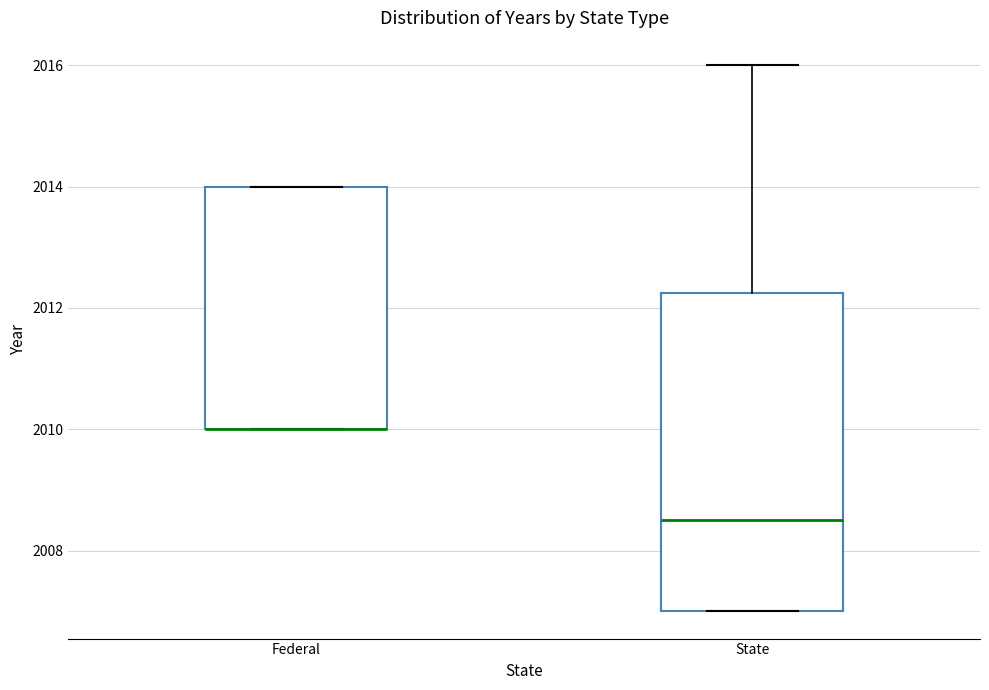

Reading left to right, read every box against the y-axis: the position of its median line, the range the box covers, and the ends of its whiskers. The values are not printed on the chart, so give them approximately, as read against the axis.

Federal: median 2010.0 (drawn on the box's lower edge), box 2010.0 to 2014.0, whiskers 2010.0 to 2014.0
State: median 2008.6, box 2007.0 to 2012.2, whiskers 2007.0 to 2016.0